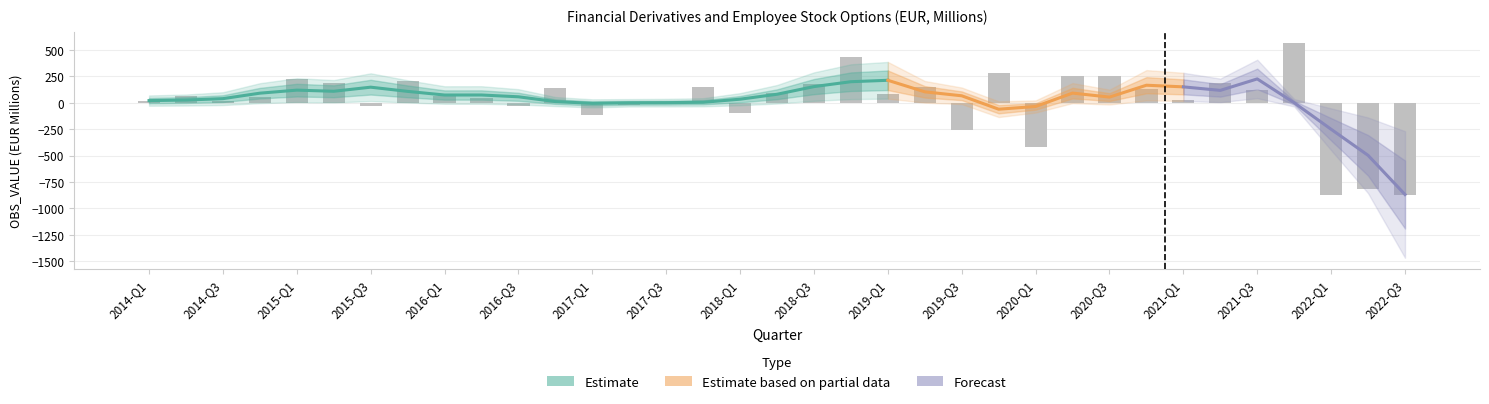

The chart shows a value of -255 at 2019-Q3. True or false?

True